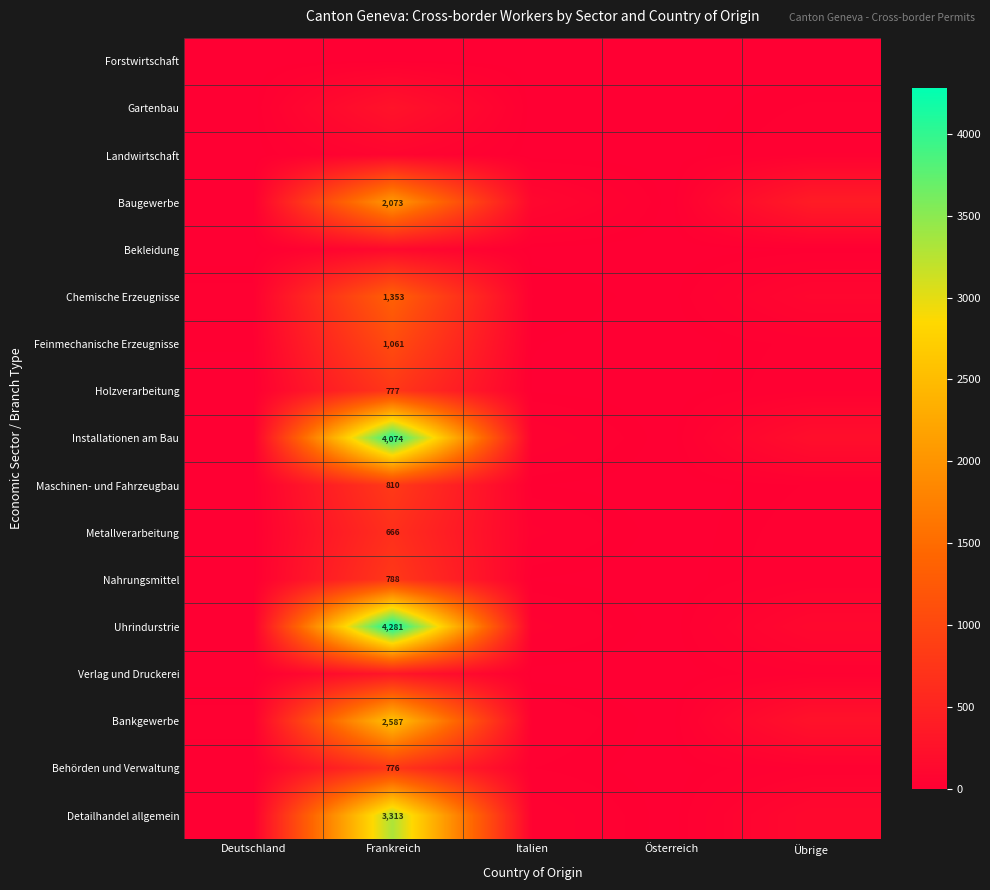

Which series has the largest total across all categories?

Uhrindurstrie